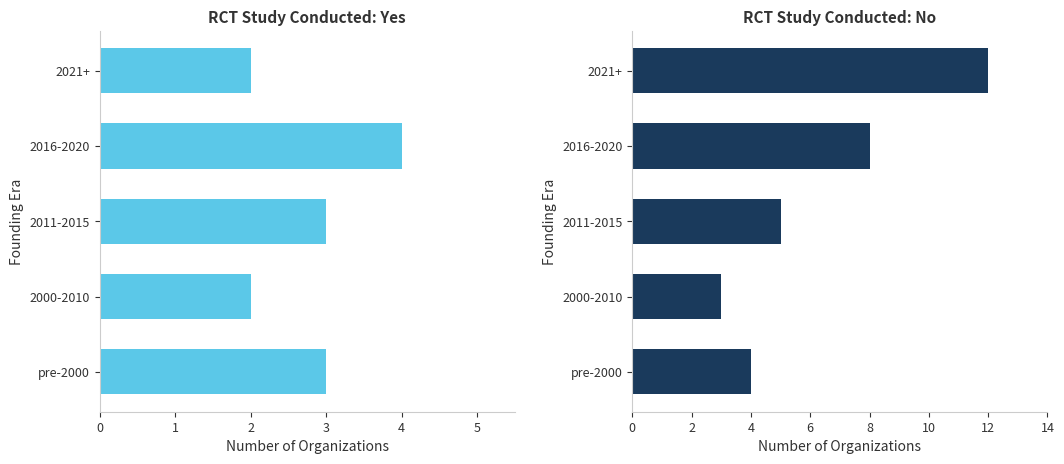

How many No values are between 4 and 8?

3